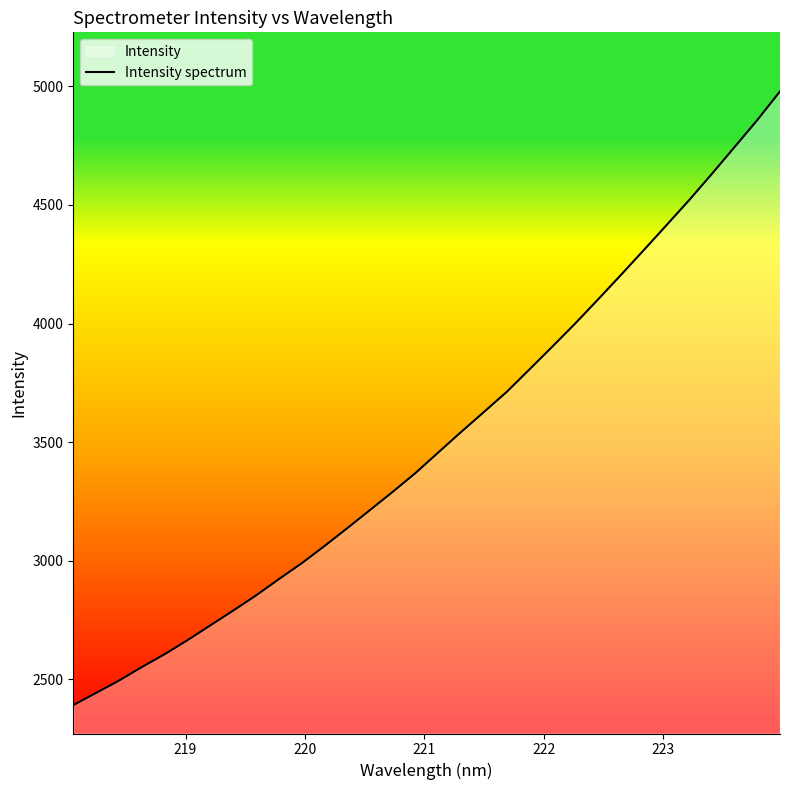

What is the difference between the maximum and minimum values?

2587.4